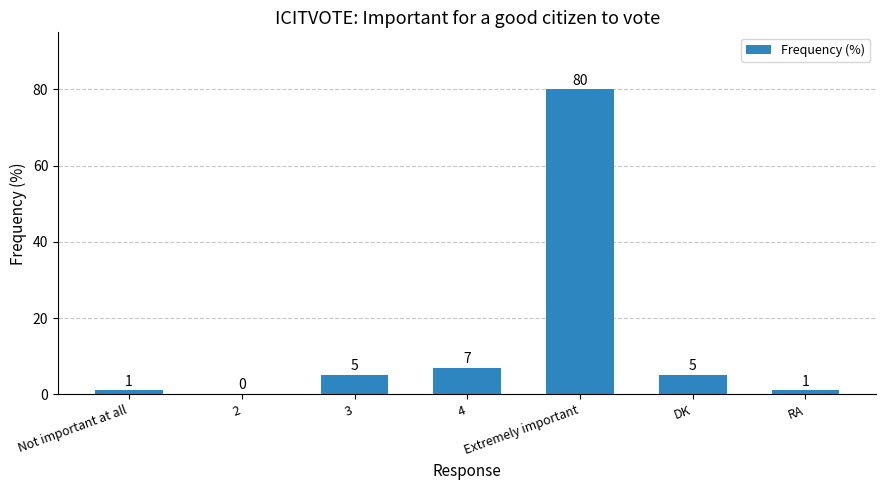

Which category has the highest value across all series?

Extremely important